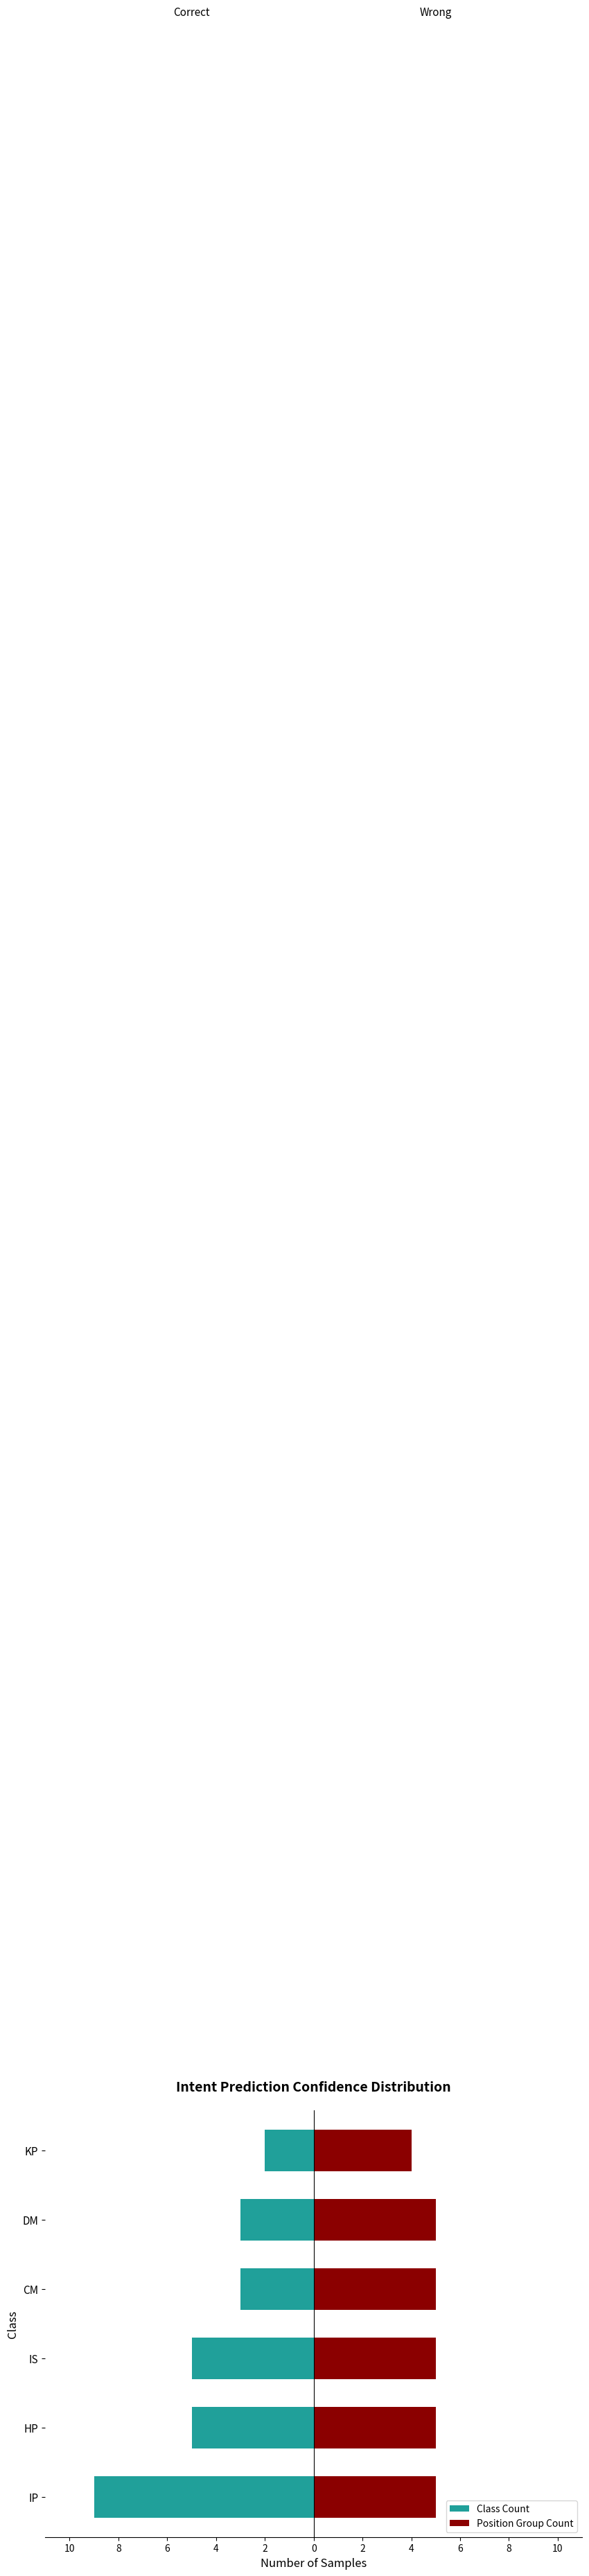

What is the value of the Position Group Count bar at the 1st from the left?

5